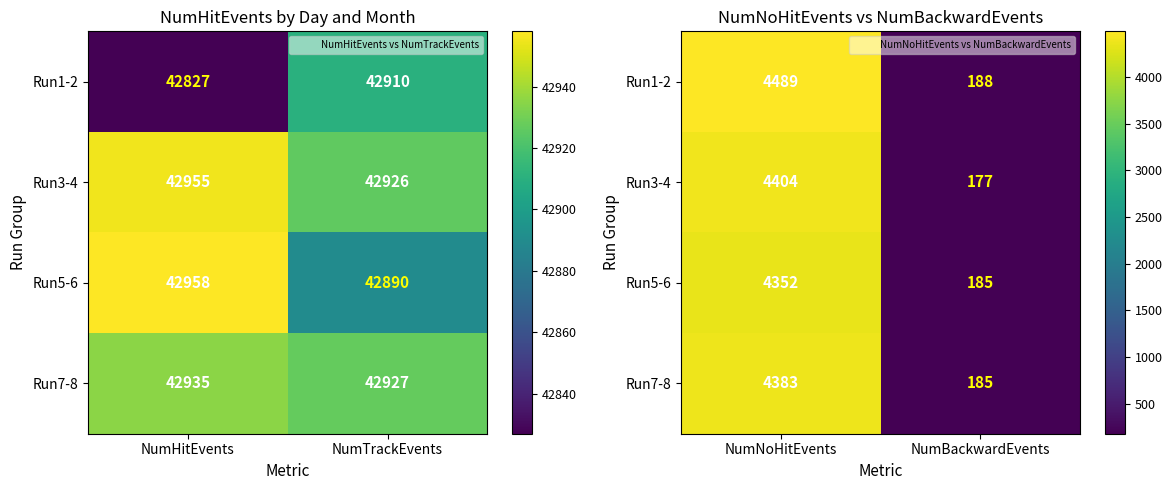

At which category is the sum across all series the highest?

NumNoHitEvents